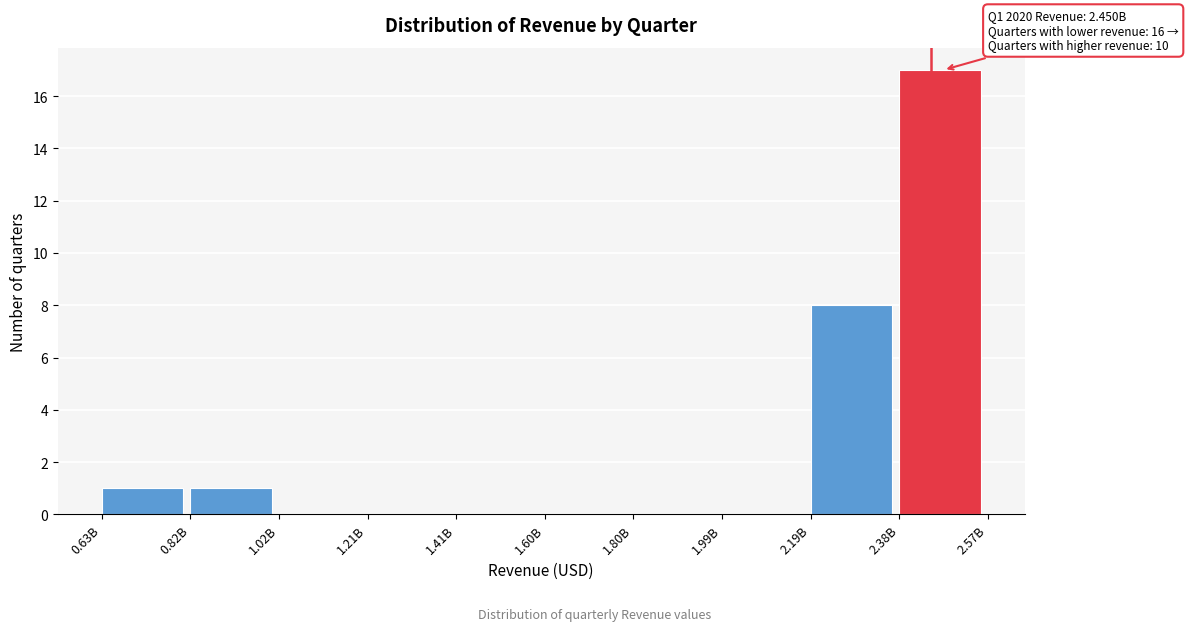

Reading right to left, what are all the values shown in this chart?

2.38B=17	2.19B=8	1.99B=0	1.80B=0	1.60B=0	1.41B=0	1.21B=0	1.02B=0	0.82B=1	0.63B=1